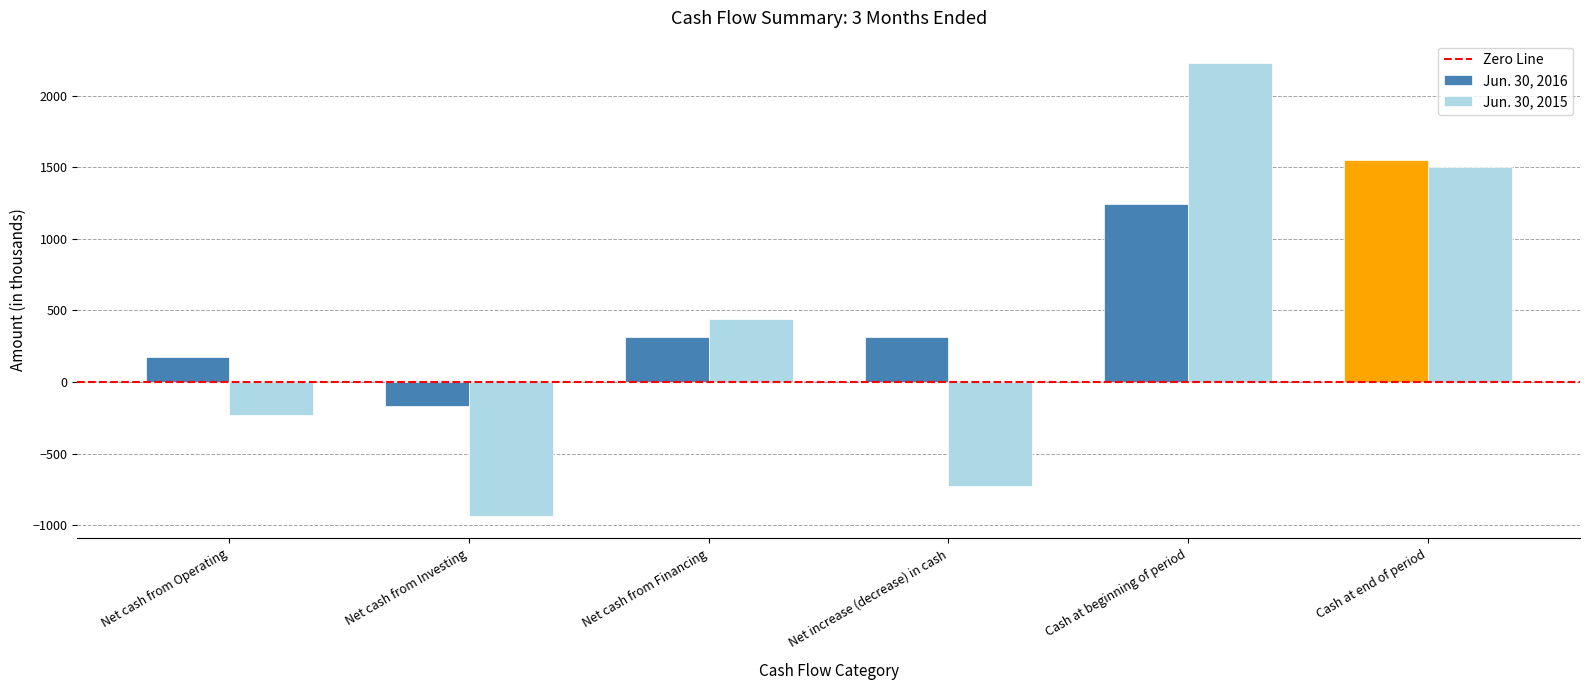

Is it true that Jun. 30, 2015 equals 2188 at Cash at end of period?

False